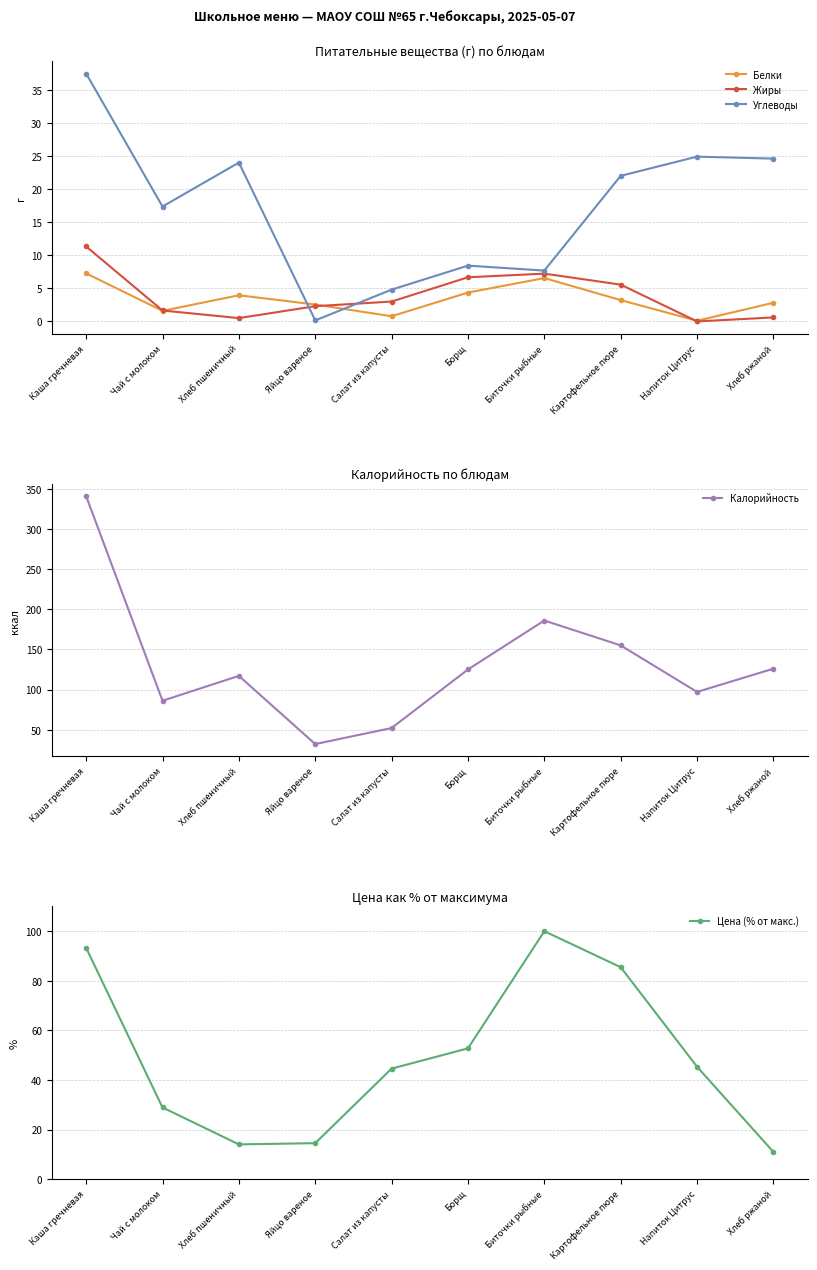

What is the spread (max minus min) of values at Хлеб пшеничный?

116.5